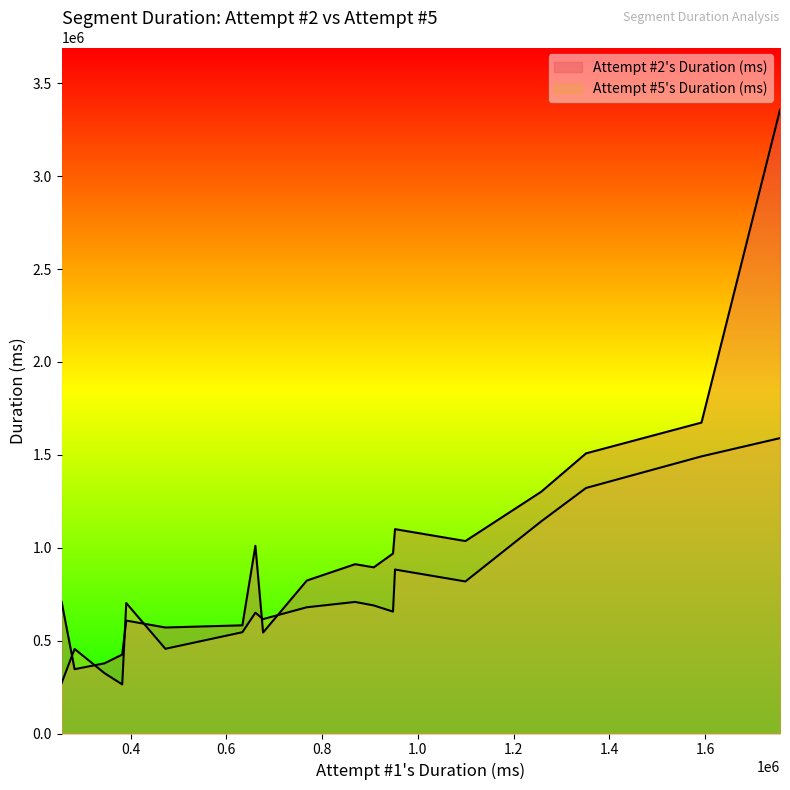

The Attempt #2's Duration (ms) series shows 582230 at M-Tek Armor. True or false?

True